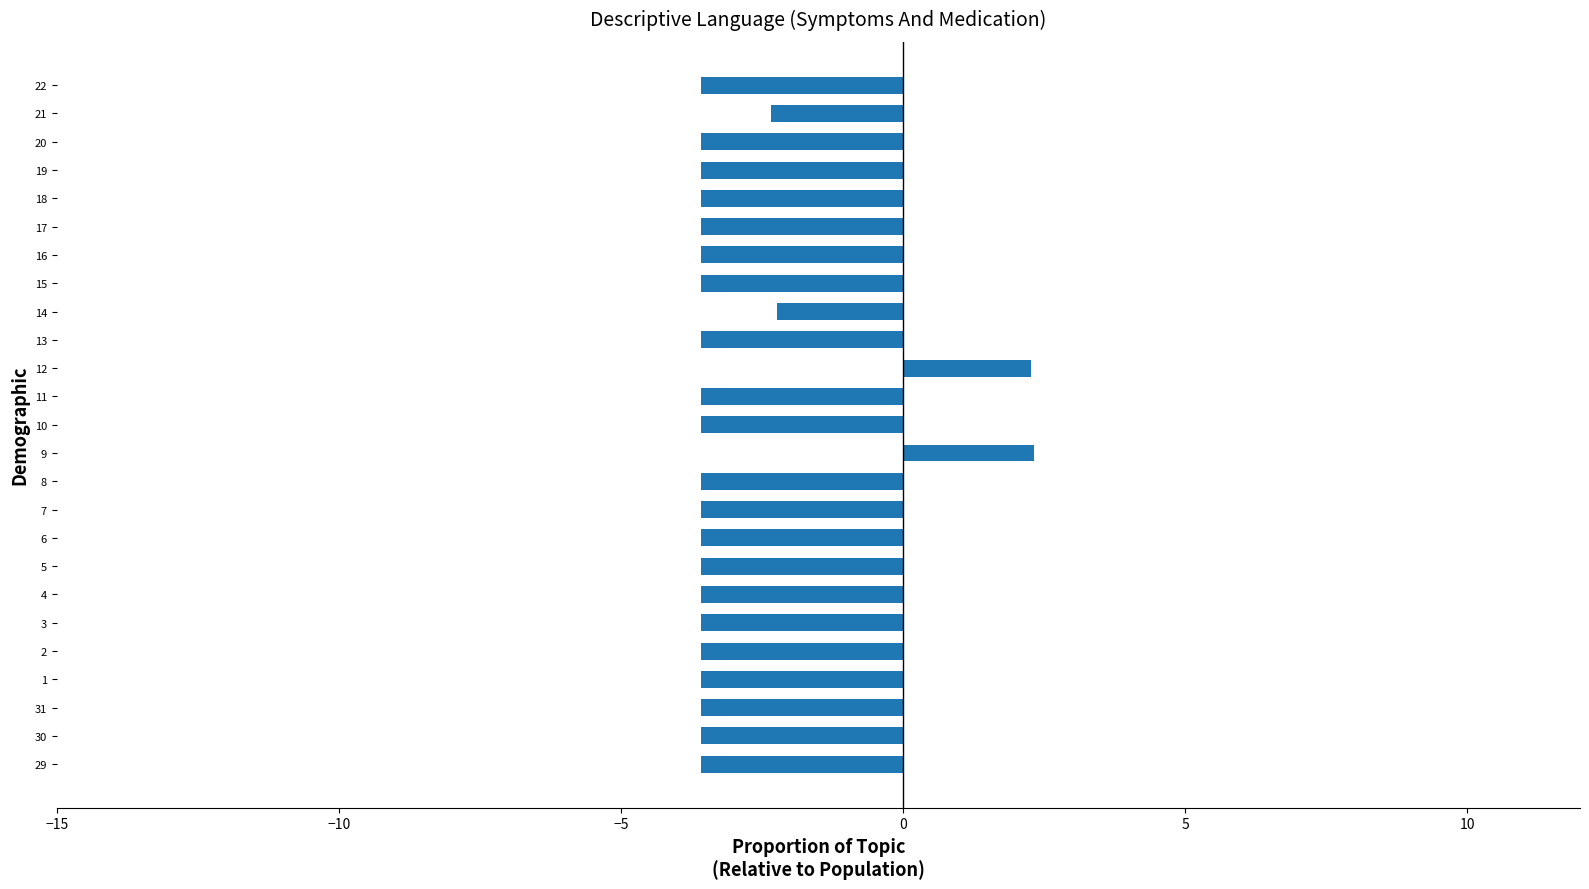

What is the maximum value shown in the chart?

2.3